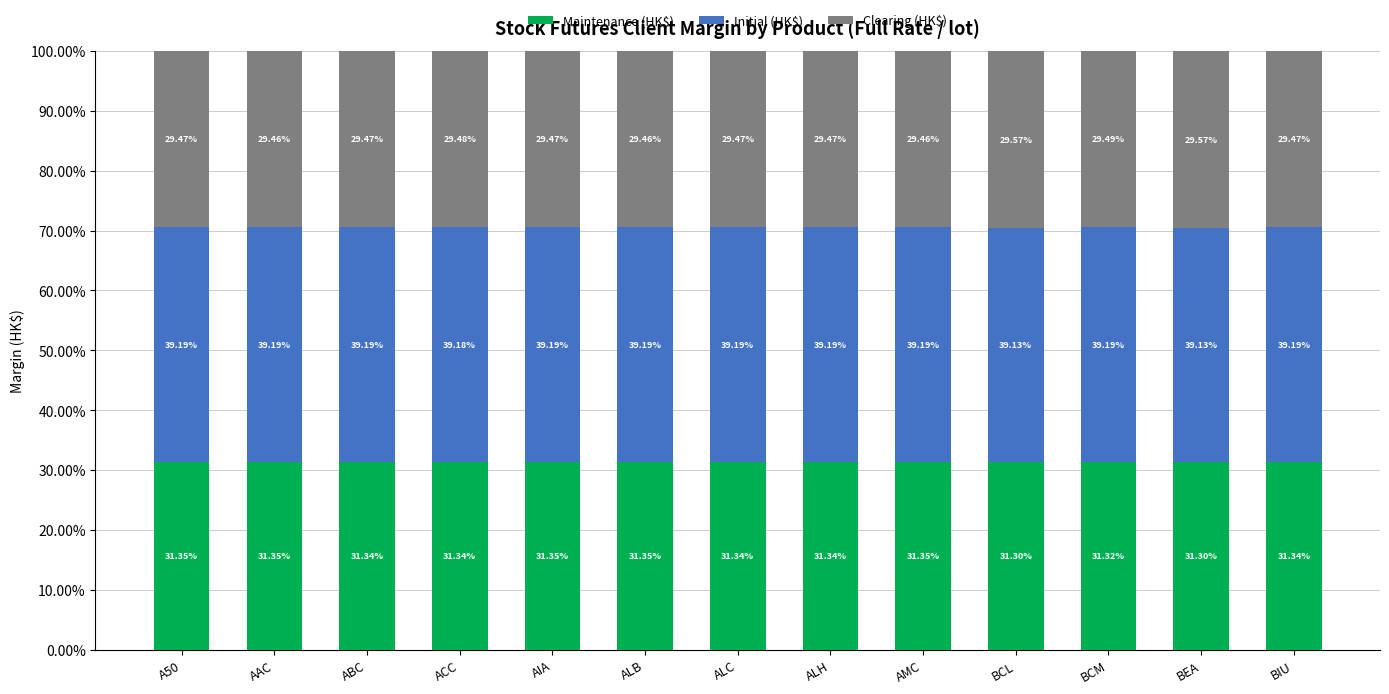

What is the total value across all series at ALC?

100.0